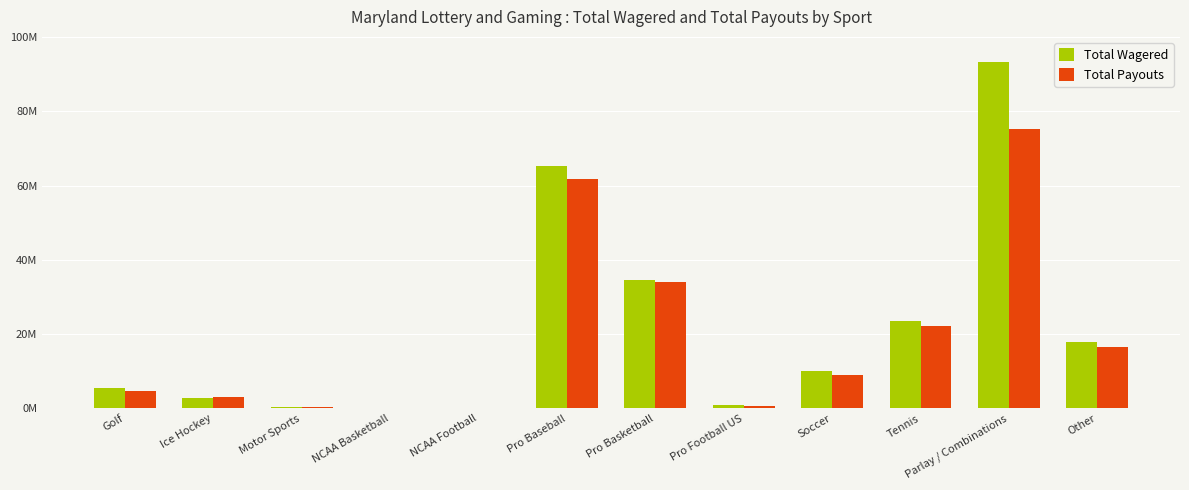

Are the bars grouped side by side (vs. stacked)?

Yes